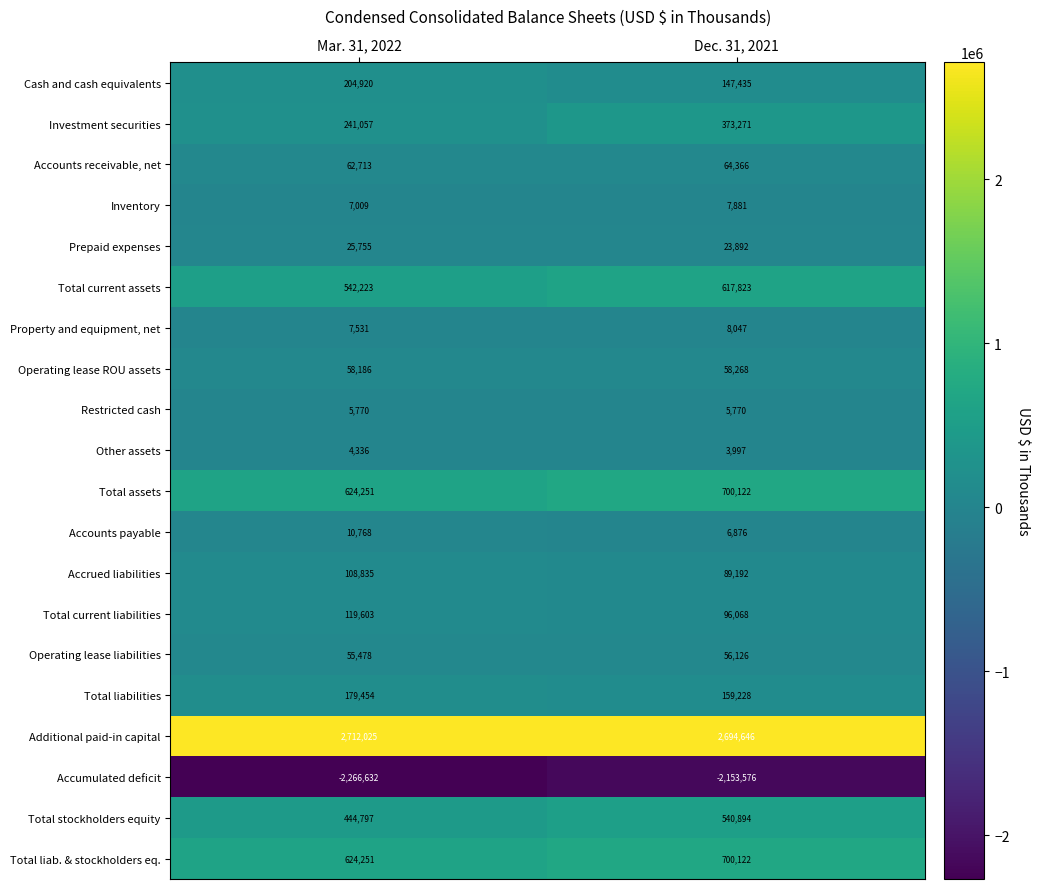

What is the smallest value displayed?

-2266632